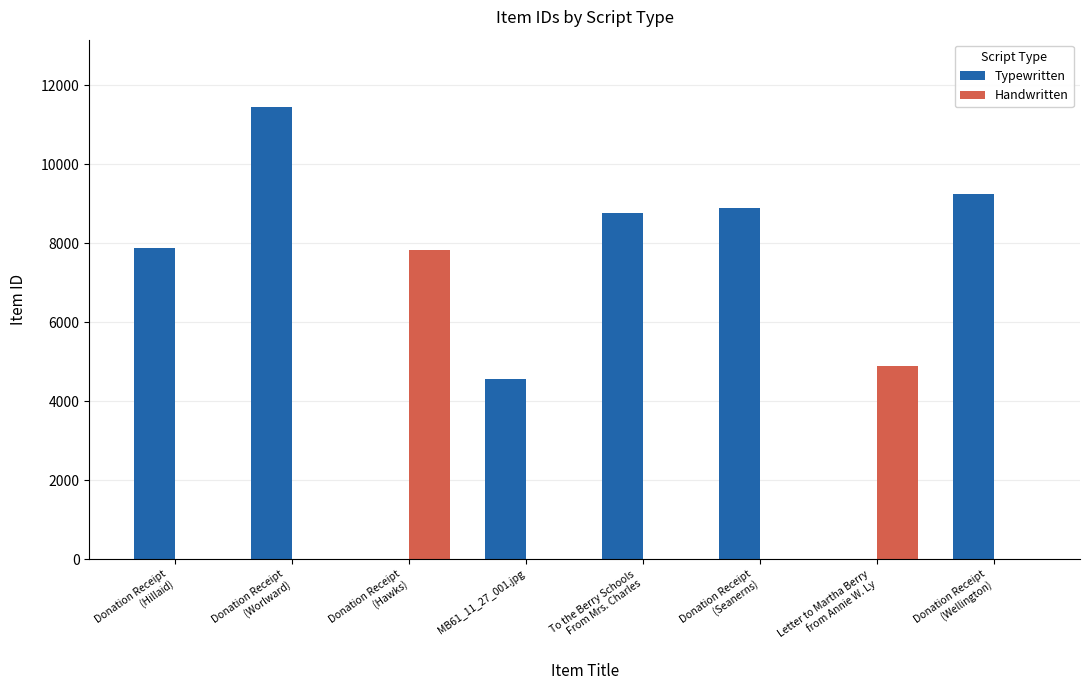

What is the sum of all Handwritten values?

12719